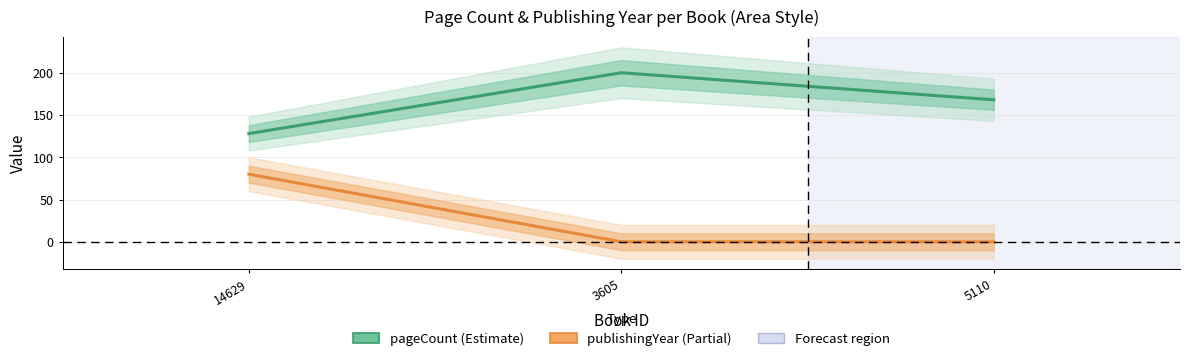

True or false: pageCount has a value of 200 at 3605.

True